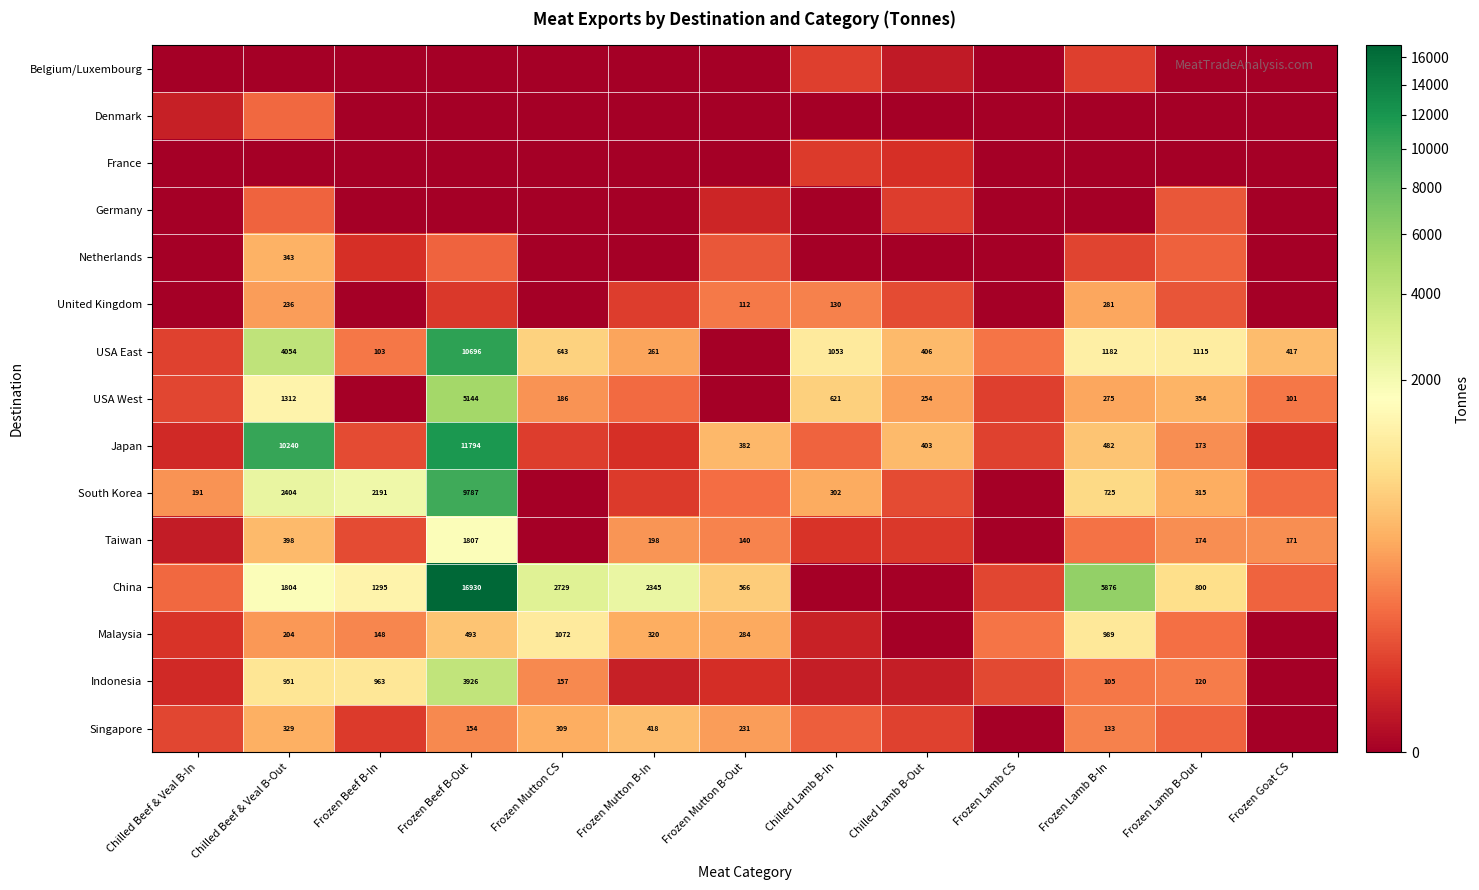

How many categories are shown in the chart?

13